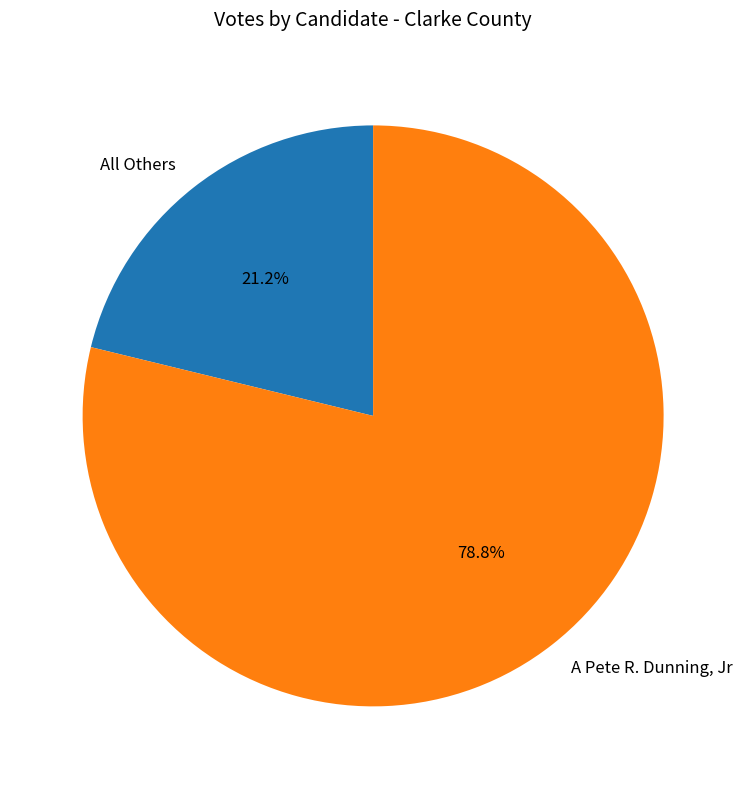

To the nearest percent, what is the difference between the largest and smallest slice percentages?

58%